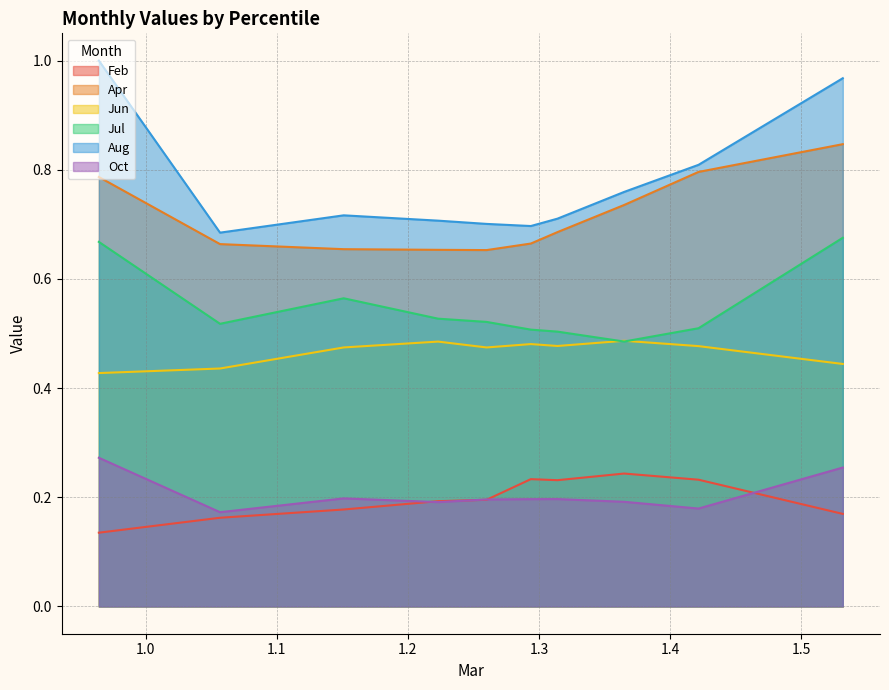

What is the minimum value shown in the chart?

0.1